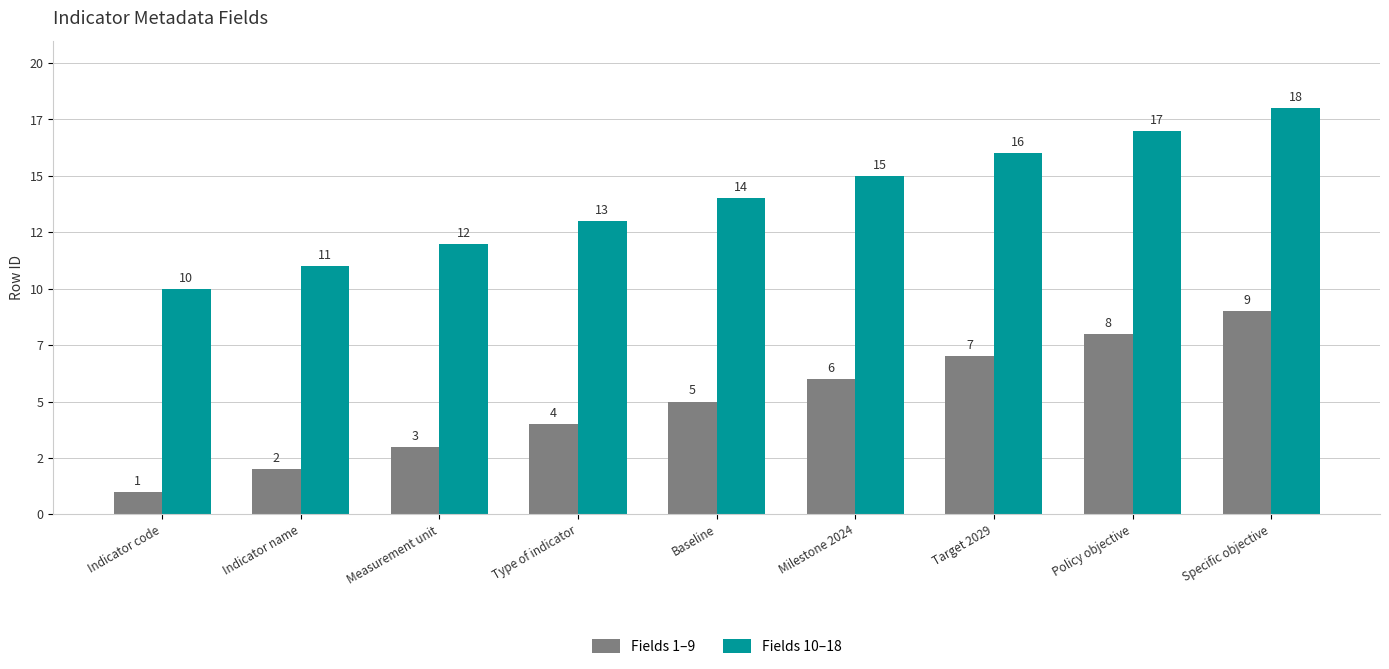

Reading right to left, list all the values displayed in this chart.

Fields 1–9: 9	8	7	6	5	4	3	2	1
Fields 10–18: 18	17	16	15	14	13	12	11	10